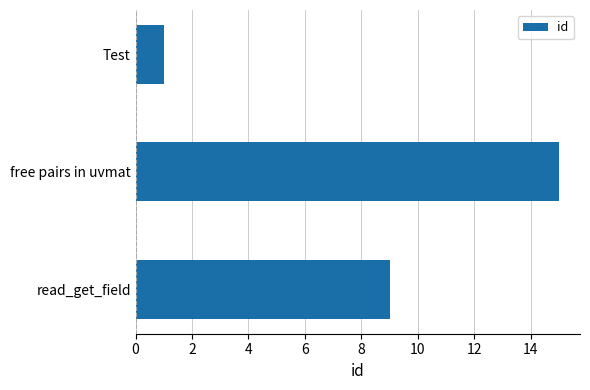

What is the minimum value shown in the chart?

1